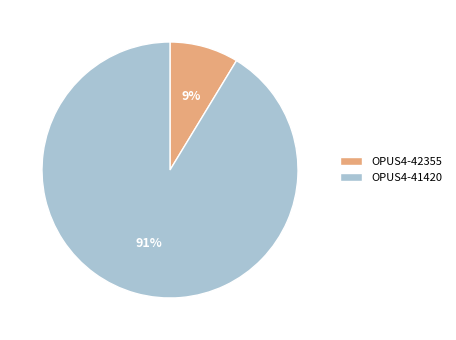

Combined, do OPUS4-42355 and OPUS4-41420 account for over 50%?

Yes